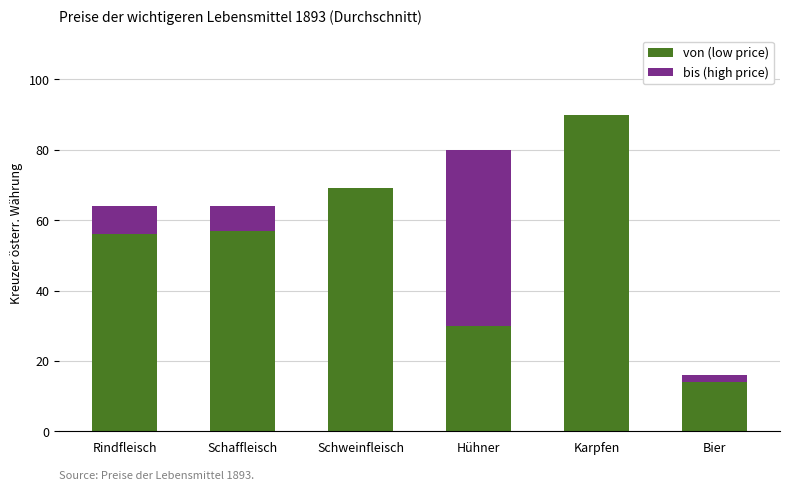

The von (low price) series shows 90 at Karpfen. True or false?

True